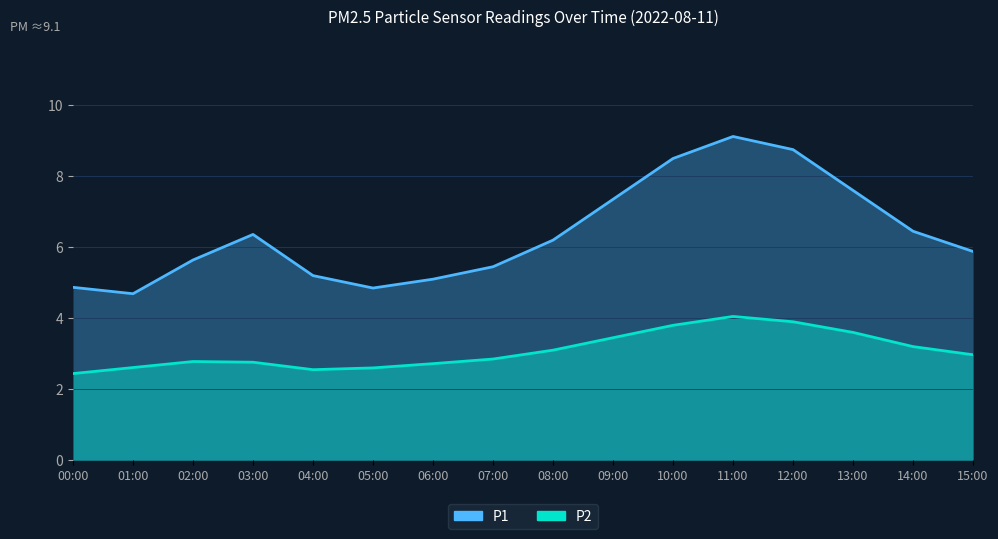

At how many categories does at least one series exceed 7?

5